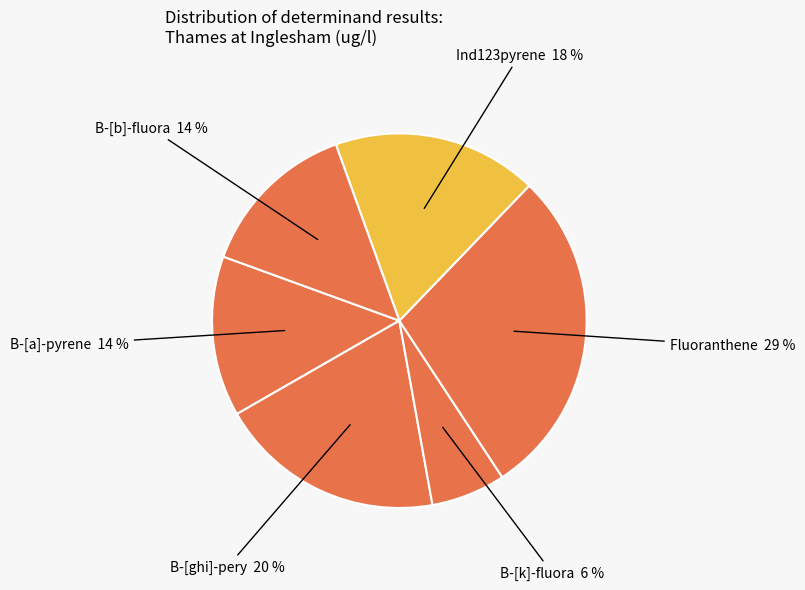

To the nearest percent, what percentage of the pie is B-[a]-pyrene?

14%